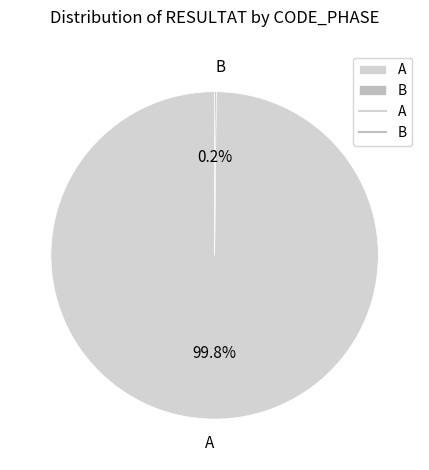

Which slice is the largest?

A